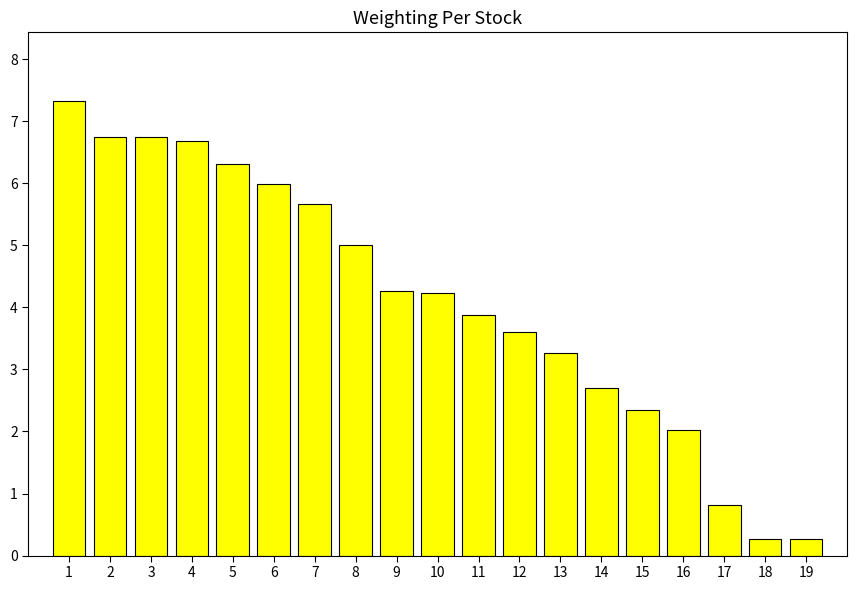

What is the sum of all values?

78.1